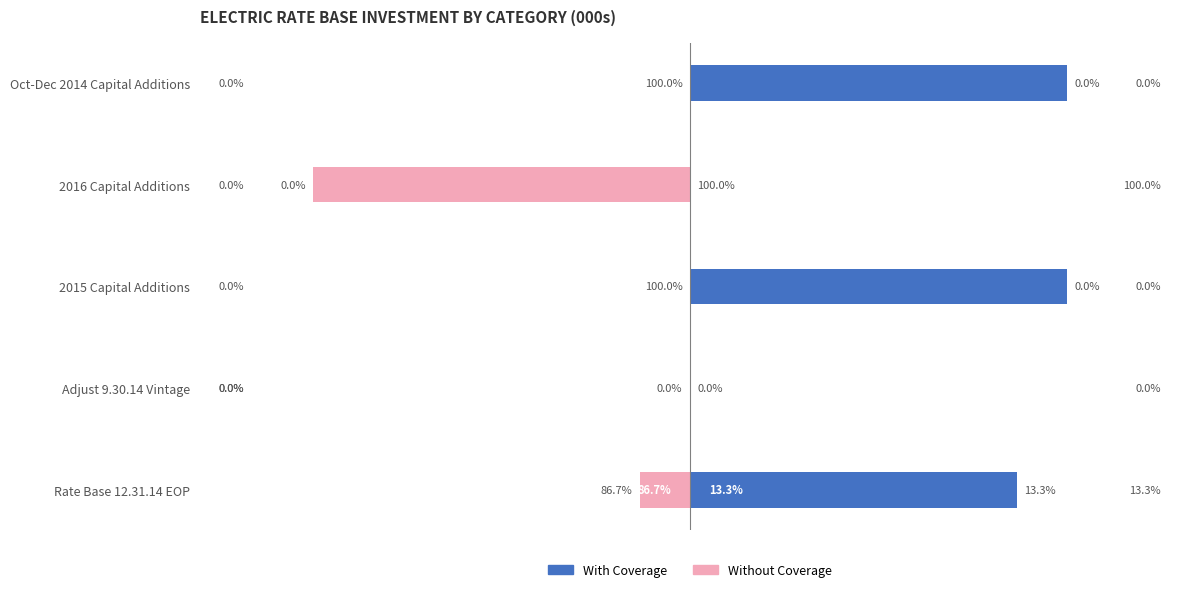

Does the chart contain any negative values?

Yes